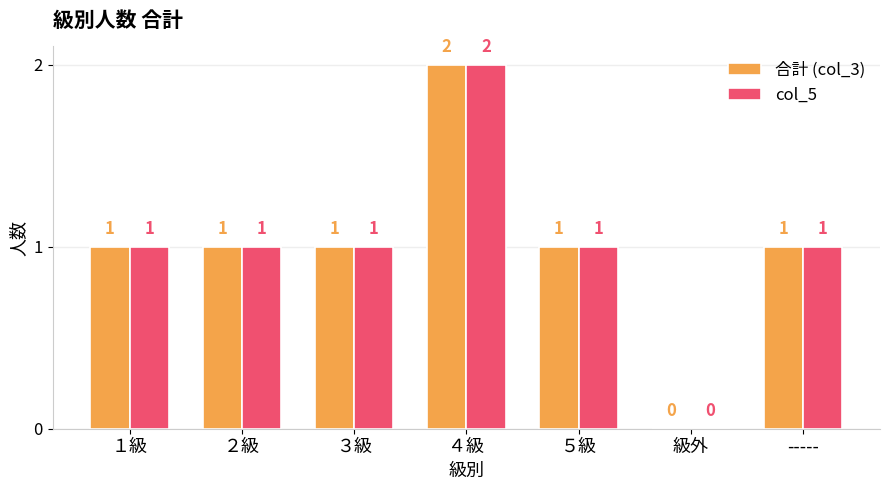

The col_5 series shows 0 at 級外. True or false?

True